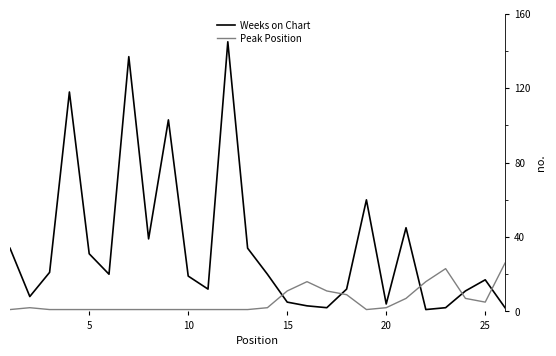

True or false: Peak Position and Weeks on Chart intersect in this chart.

True